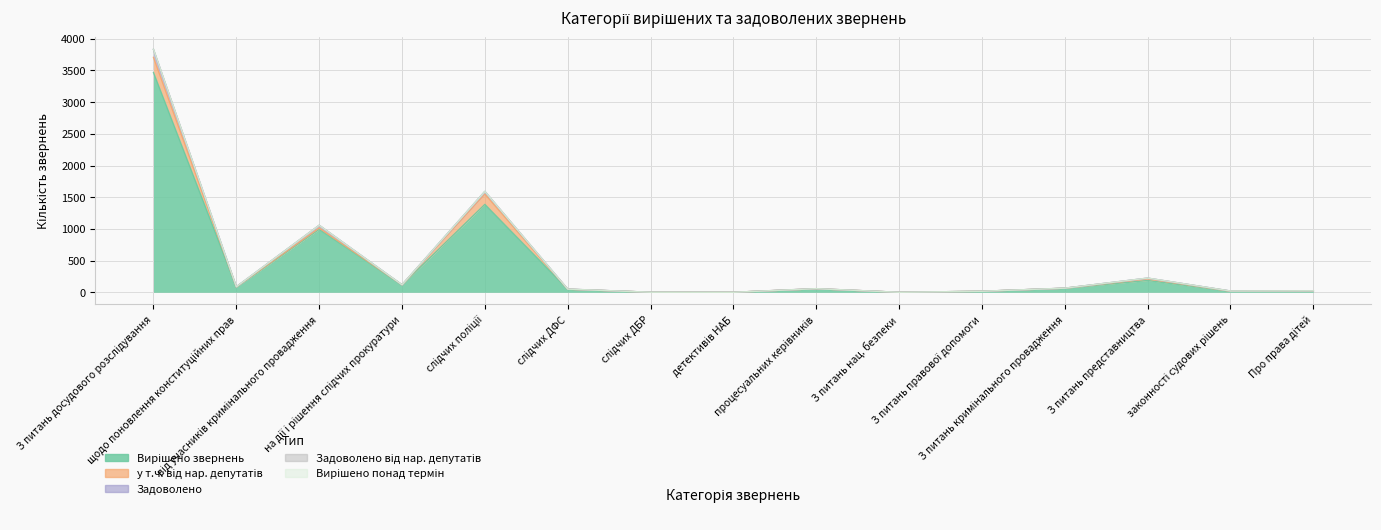

At which label does Задоволено від нар. депутатів reach its minimum?

щодо поновлення конституційних прав